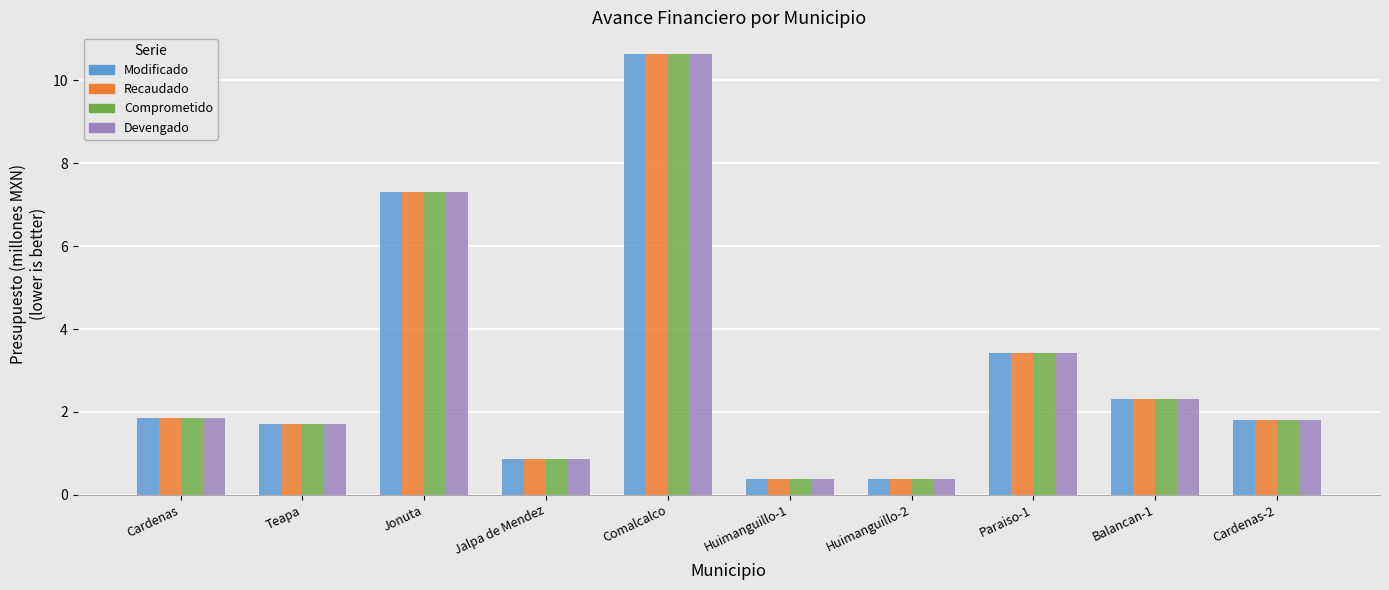

Which category has the highest value across all series?

Comalcalco